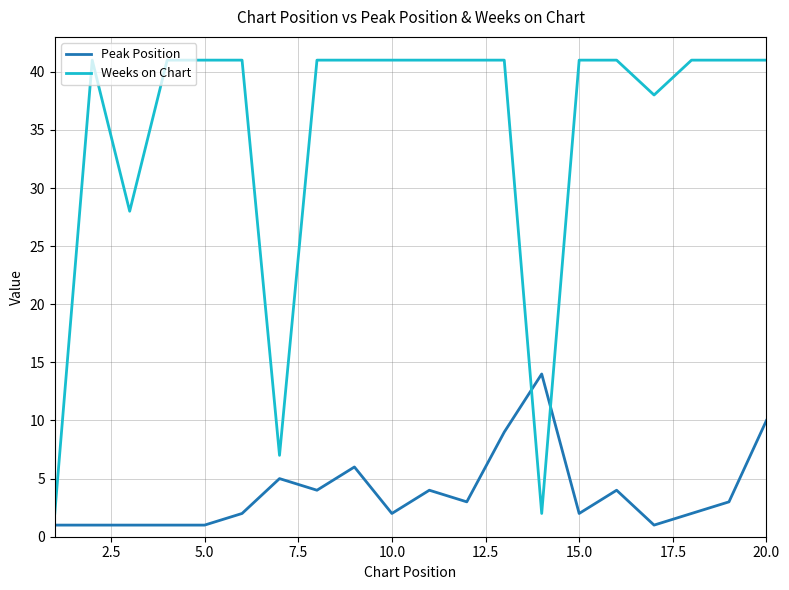

Which series has the largest range (max minus min)?

Weeks on Chart